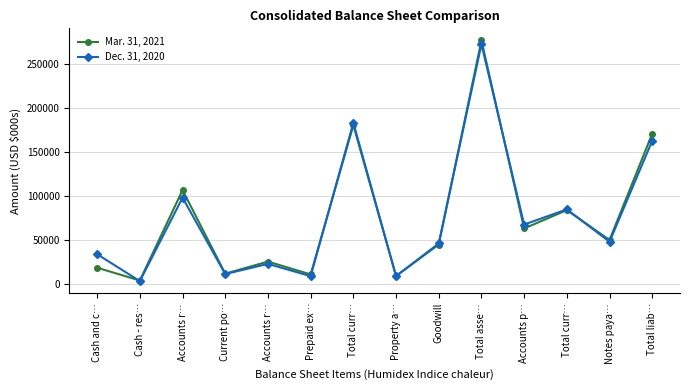

What is the approximate value of Dec. 31, 2020 at Accounts p…?

67797